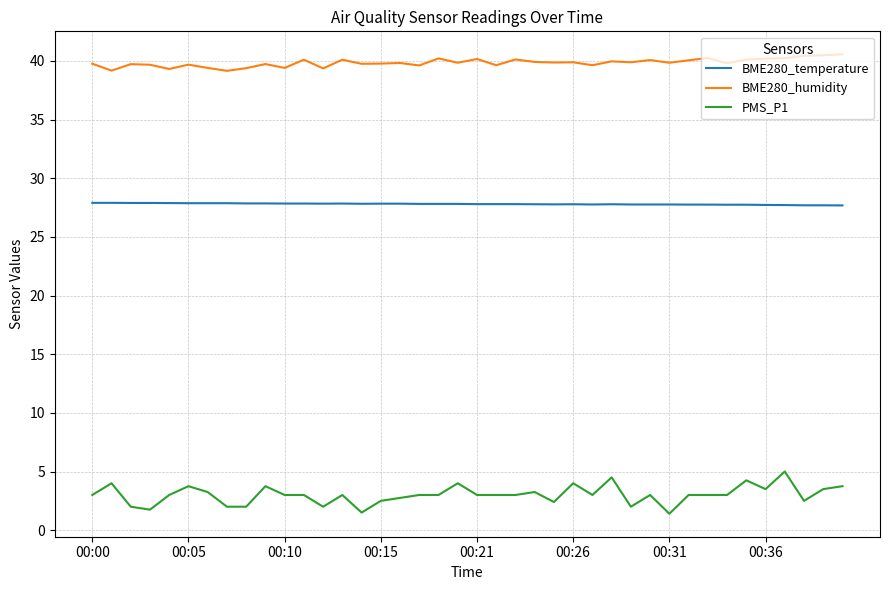

What is the maximum value shown in the chart?

40.6